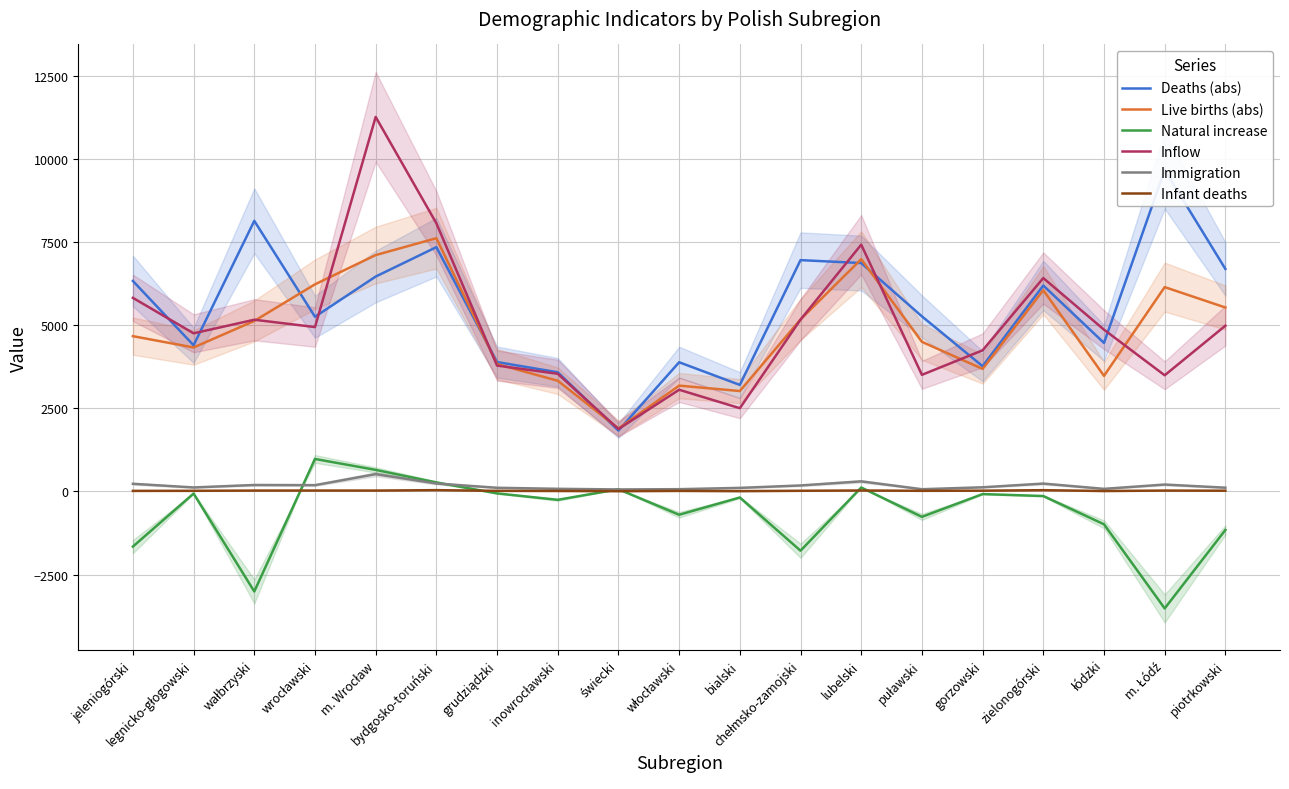

What is the label of the 5th point from the left?

m. Wrocław